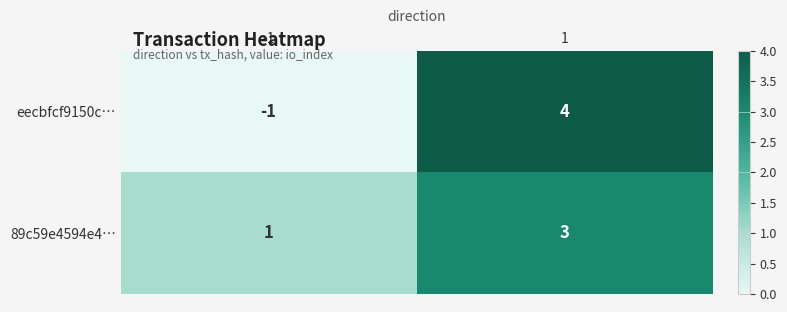

Is it true that 89c59e4594e4… equals 2 at 1?

False